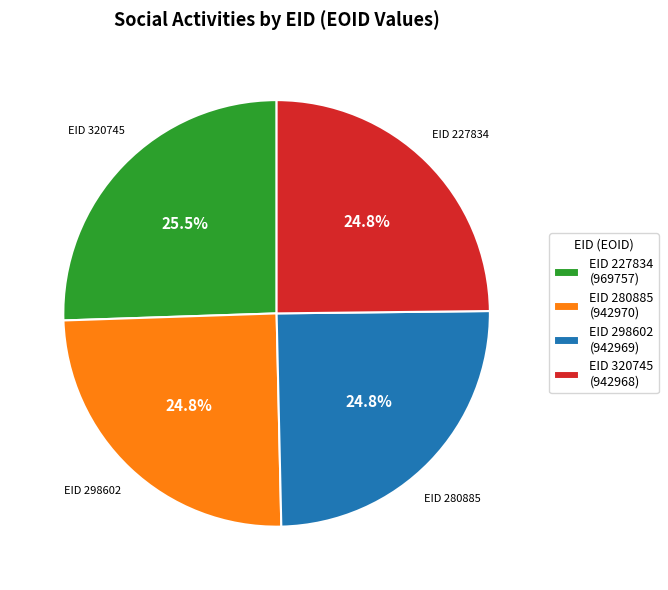

What is the largest slice in the pie chart?

EID 227834 (969757)